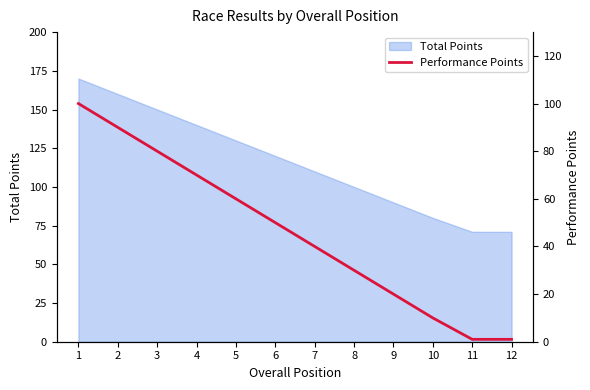

What is the change in value from 2 to 3?

-10